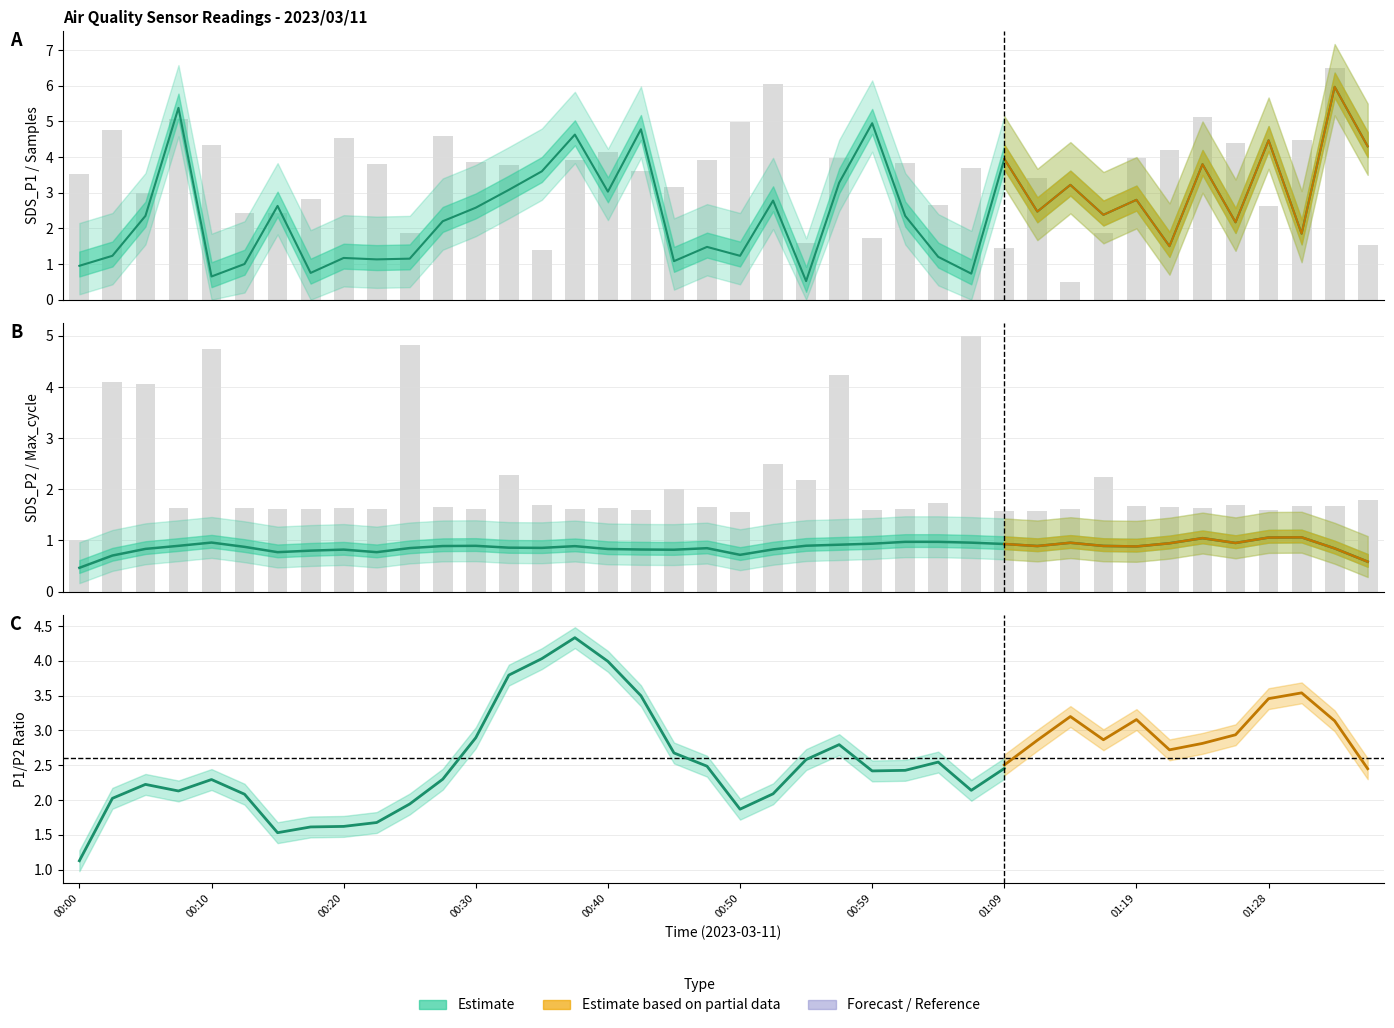

The value of Samples at 01:07 is 1.0. True or false?

False